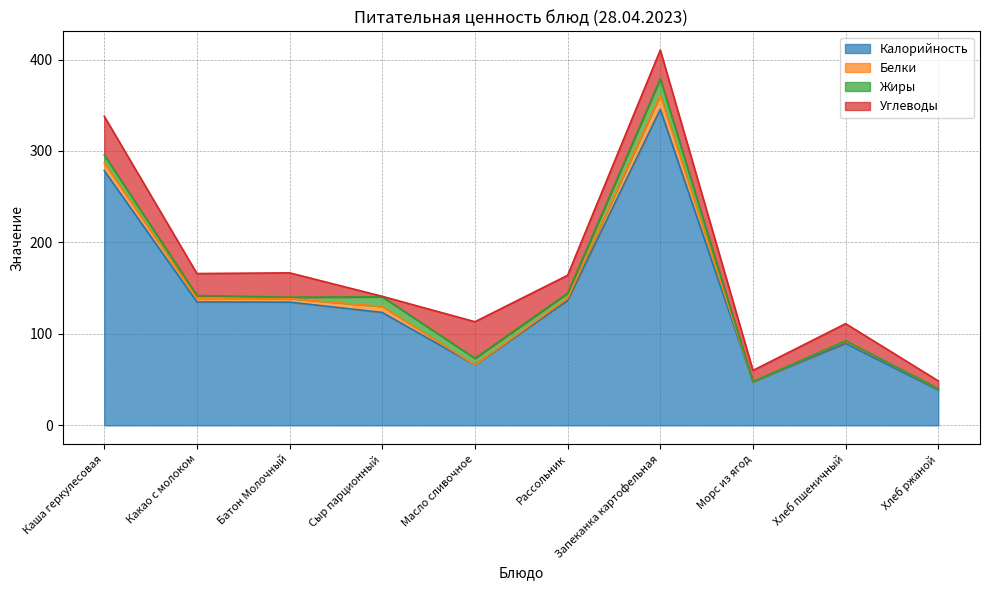

Reading left to right, what are all the values shown in this chart?

Калорийность: Каша геркулесовая=278.5	Какао с молоком=135.0	Батон Молочный=134.8	Сыр парционный=123.4	Масло сливочное=66.1	Рассольник=136.4	Запеканка картофельная=345.6	Морс из ягод=47.7	Хлеб пшеничный=89.6	Хлеб ржаной=38.7
Белки: Каша геркулесовая=8.5	Какао с молоком=4.0	Батон Молочный=3.9	Сыр парционный=6.5	Масло сливочное=0.0	Рассольник=2.6	Запеканка картофельная=15.7	Морс из ягод=0.2	Хлеб пшеничный=2.6	Хлеб ржаной=1.3
Жиры: Каша геркулесовая=8.6	Какао с молоком=3.0	Батон Молочный=1.5	Сыр парционный=10.6	Масло сливочное=7.2	Рассольник=5.6	Запеканка картофельная=17.7	Морс из ягод=0.0	Хлеб пшеничный=0.3	Хлеб ржаной=0.2
Углеводы: Каша геркулесовая=42.3	Какао с молоком=24.0	Батон Молочный=26.6	Сыр парционный=0.6	Масло сливочное=40.0	Рассольник=19.5	Запеканка картофельная=31.4	Морс из ягод=12.2	Хлеб пшеничный=18.8	Хлеб ржаной=8.3